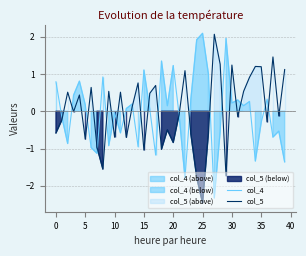

Rank the series by their average value, from highest to lowest.

col_5, col_4